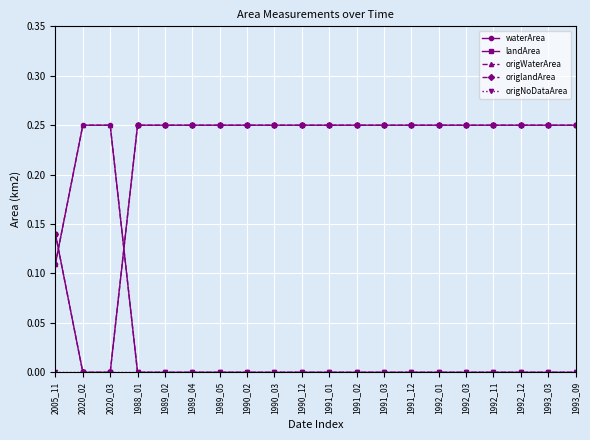

Does the chart display data point markers on the line(s)?

Yes